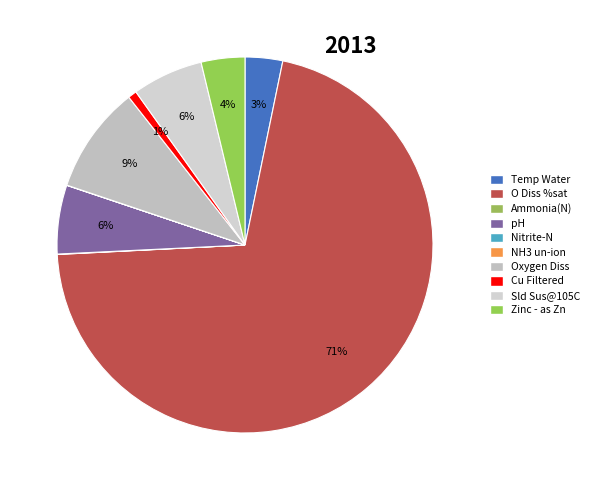

Between Oxygen Diss and Nitrite-N, which is larger?

Oxygen Diss